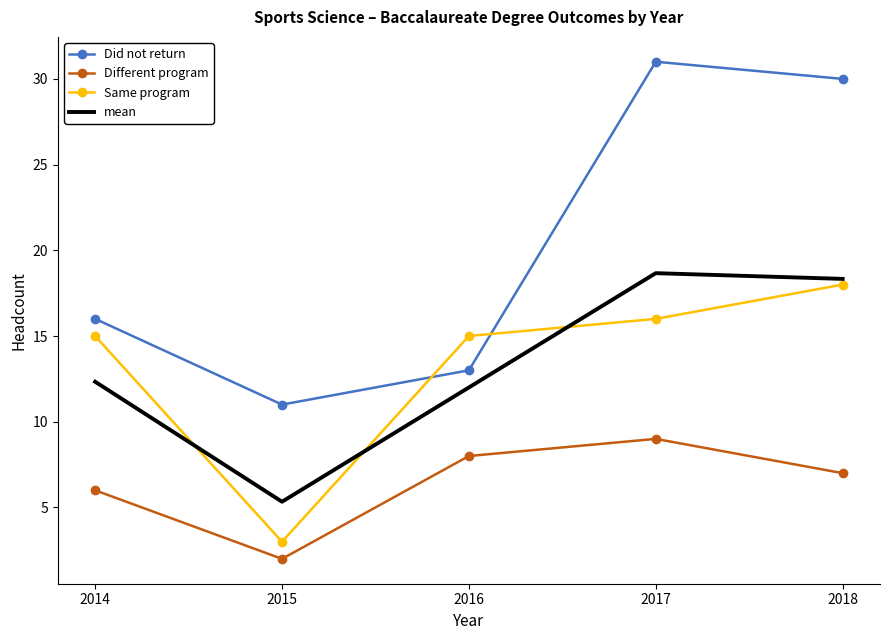

Reading left to right, list all the values displayed in this chart.

Did not return: 16.0	11.0	13.0	31.0	30.0
Different program: 6.0	2.0	8.0	9.0	7.0
Same program: 15.0	3.0	15.0	16.0	18.0
mean: 12.3	5.3	12.0	18.7	18.3